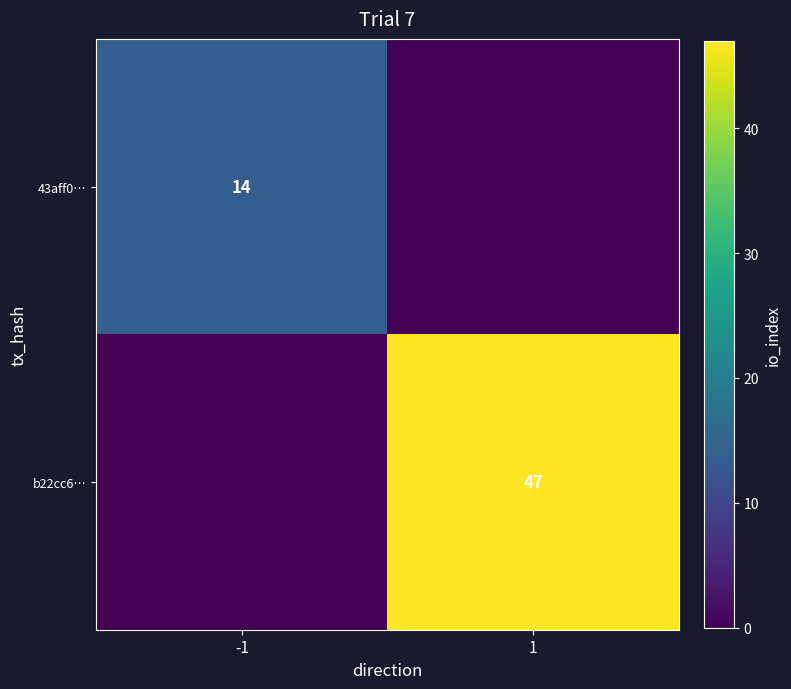

What is the difference between the highest and lowest values at -1?

14